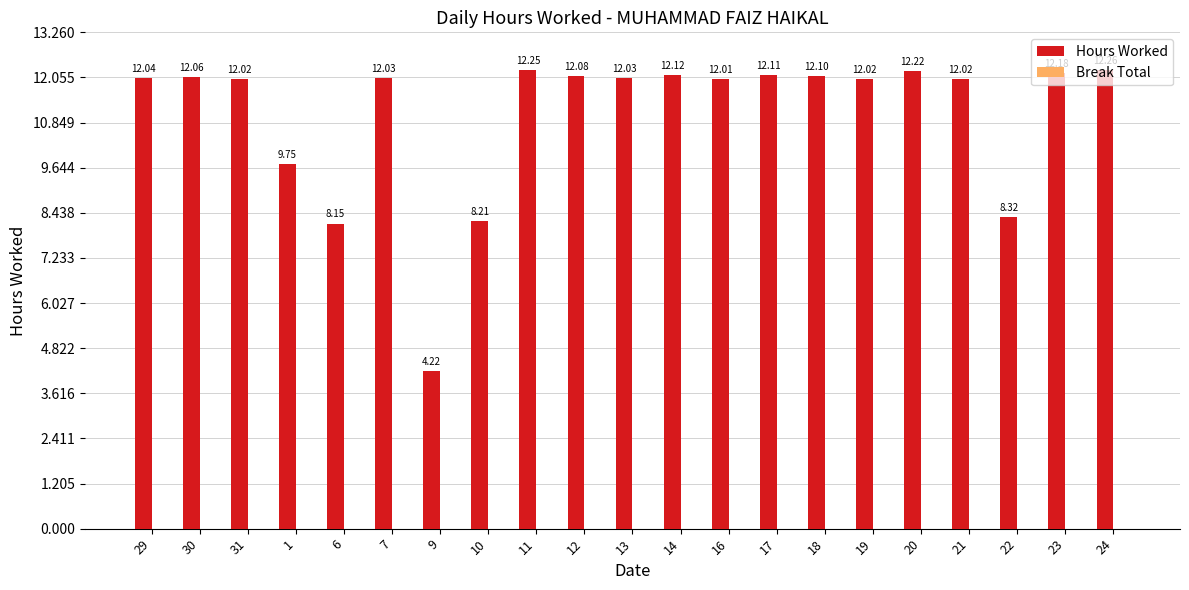

What is the difference between the maximum and second lowest values?

4.1